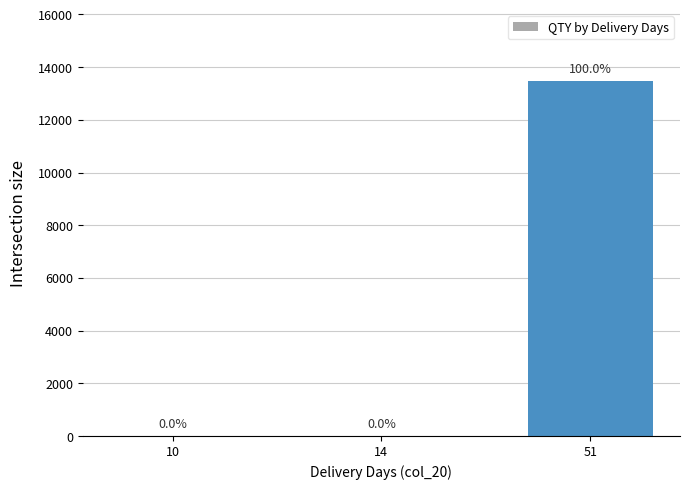

The chart shows a value of 2 at 10. True or false?

True